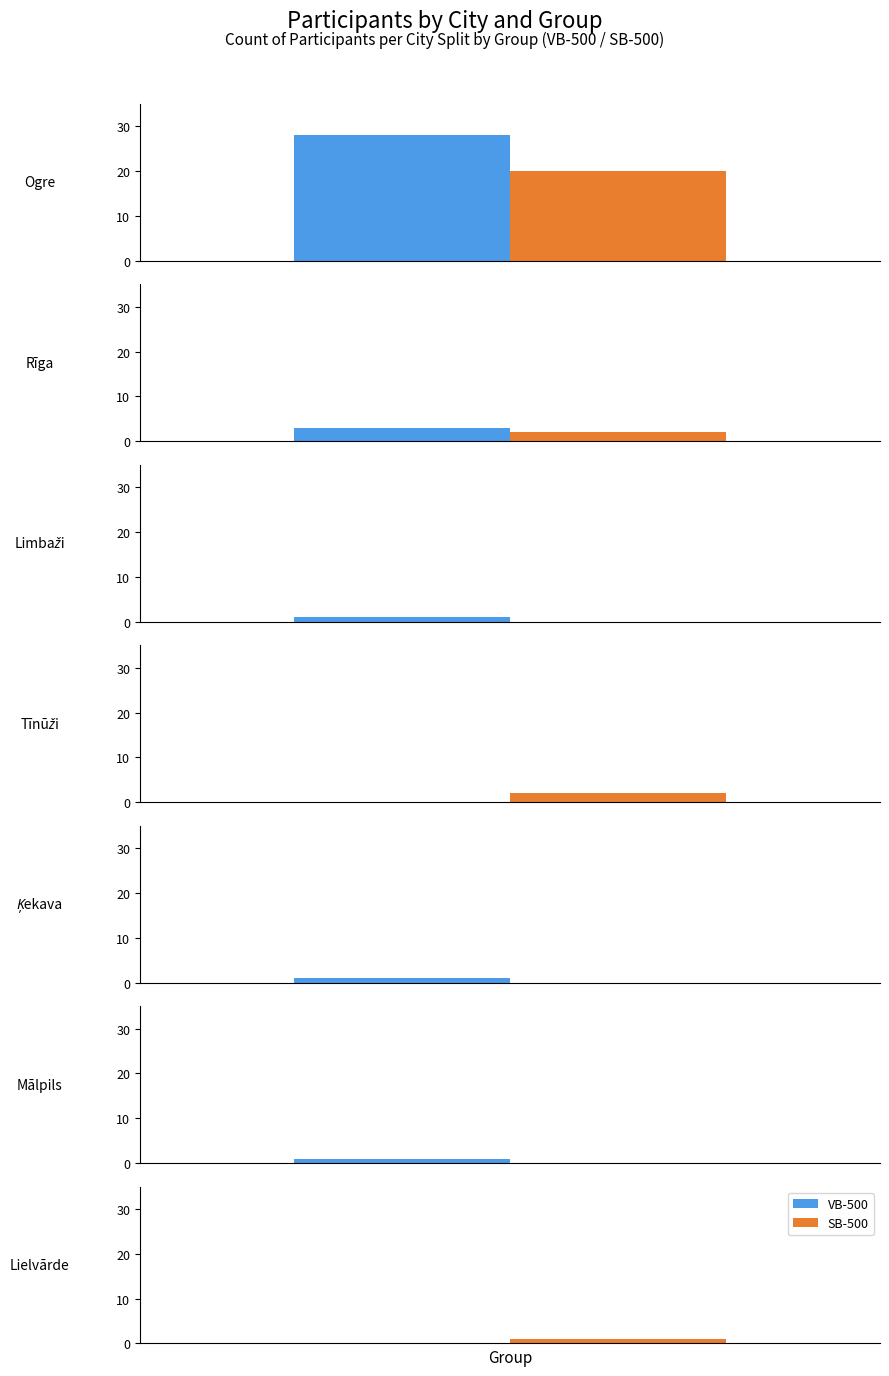

What is the total value across all series at Ogre?

48